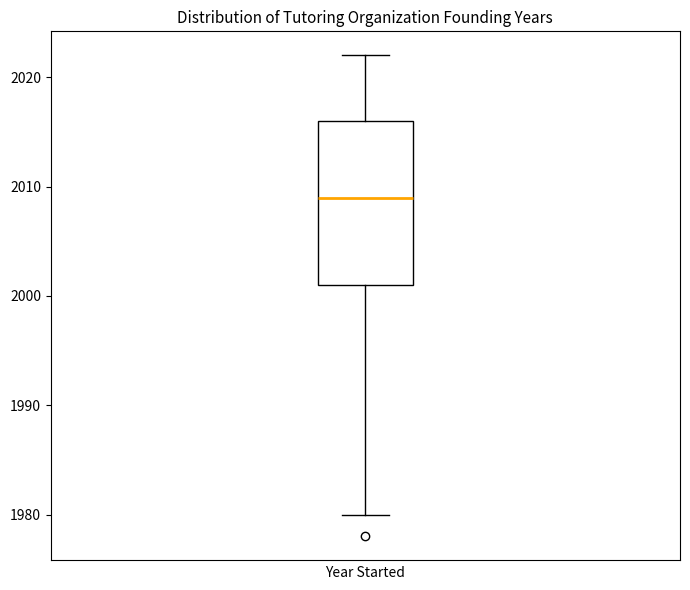

Read this box plot against the y-axis: the position of the median line, the range covered by the box, and the ends of both whiskers. The values are not printed on the chart, so give them approximately, as read against the axis.

median 2009, box 2001 to 2016, whiskers 1980 to 2022